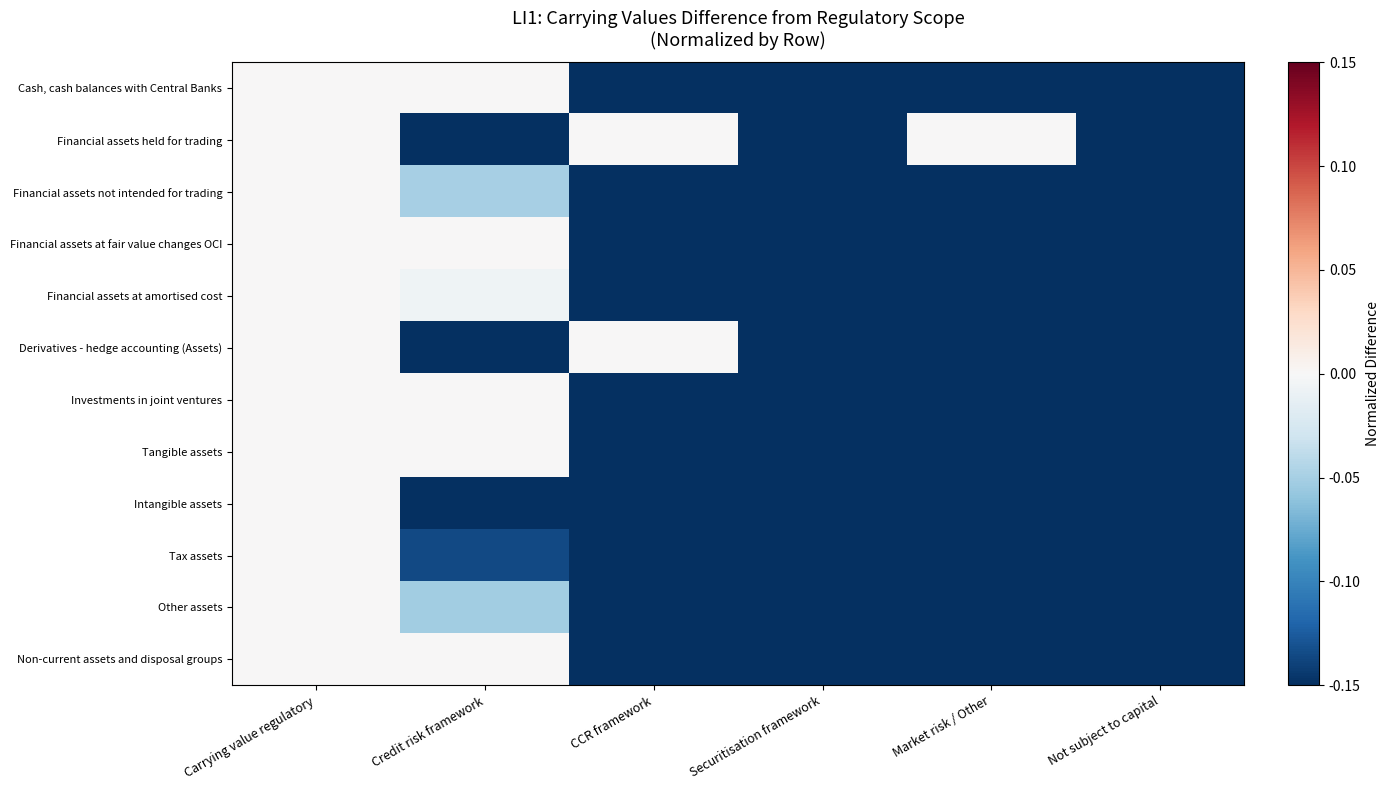

Which category has the lowest value across all series?

Securitisation framework